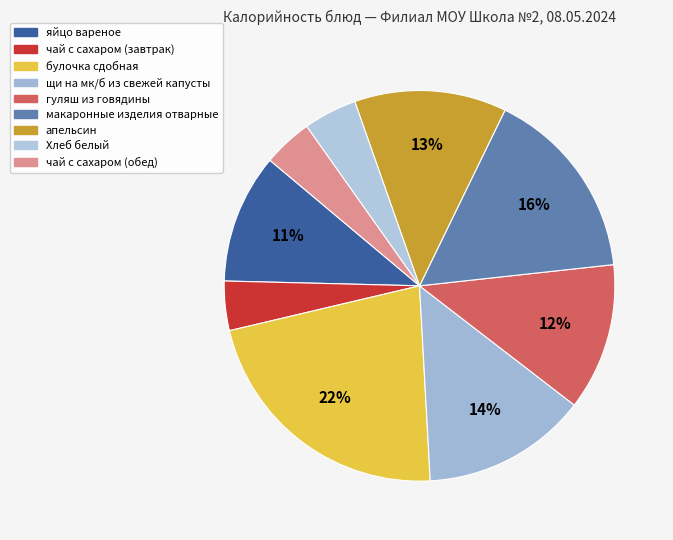

Which slice is the largest?

булочка сдобная